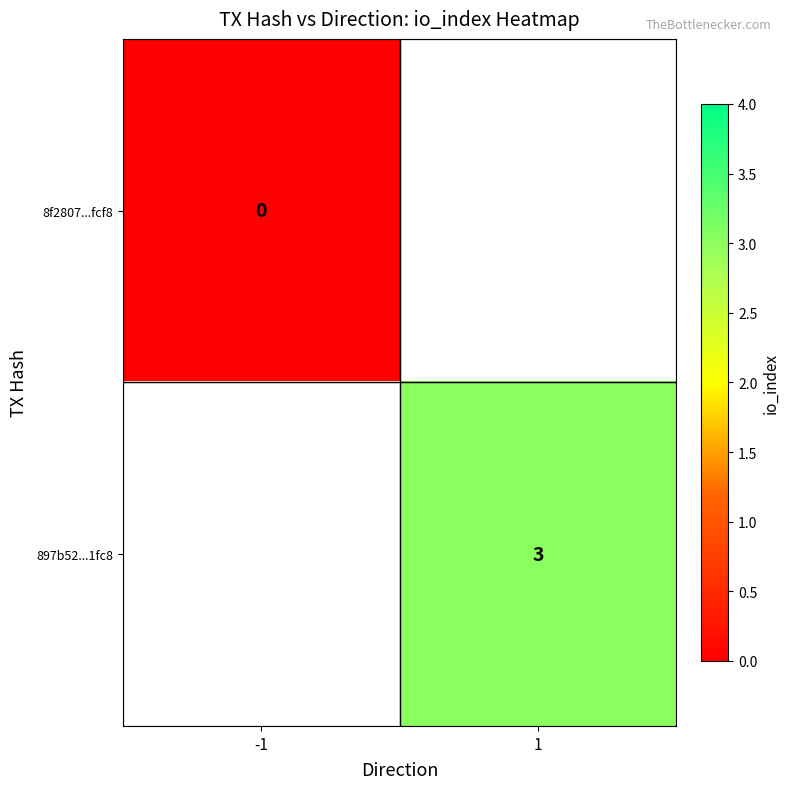

Is the value of 897b52...1fc8 at 1 greater than the value of 8f2807...fcf8 at -1?

Yes